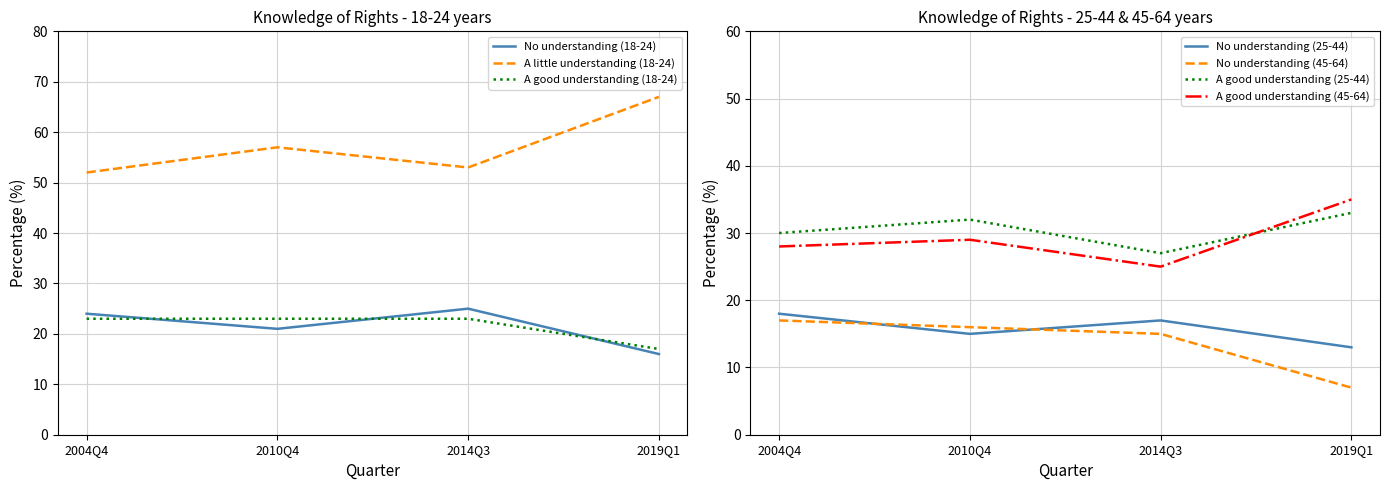

True or false: A little understanding (18-24) has a value of 57 at 2010Q4.

True